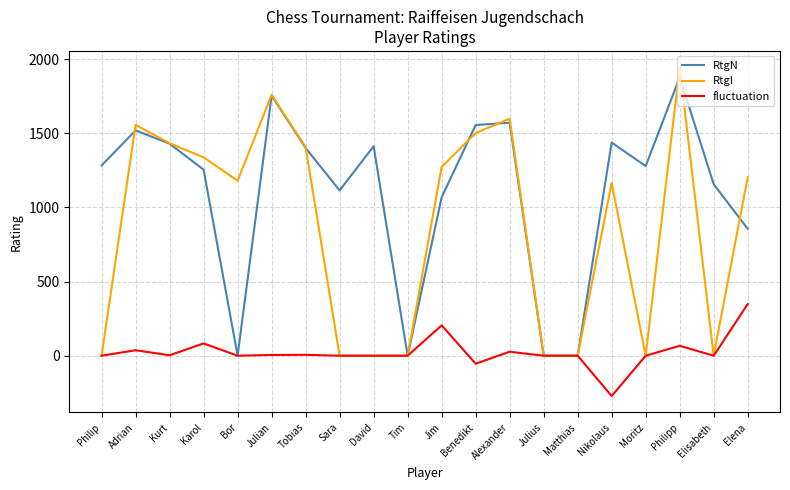

Count the number of categories in the chart.

20